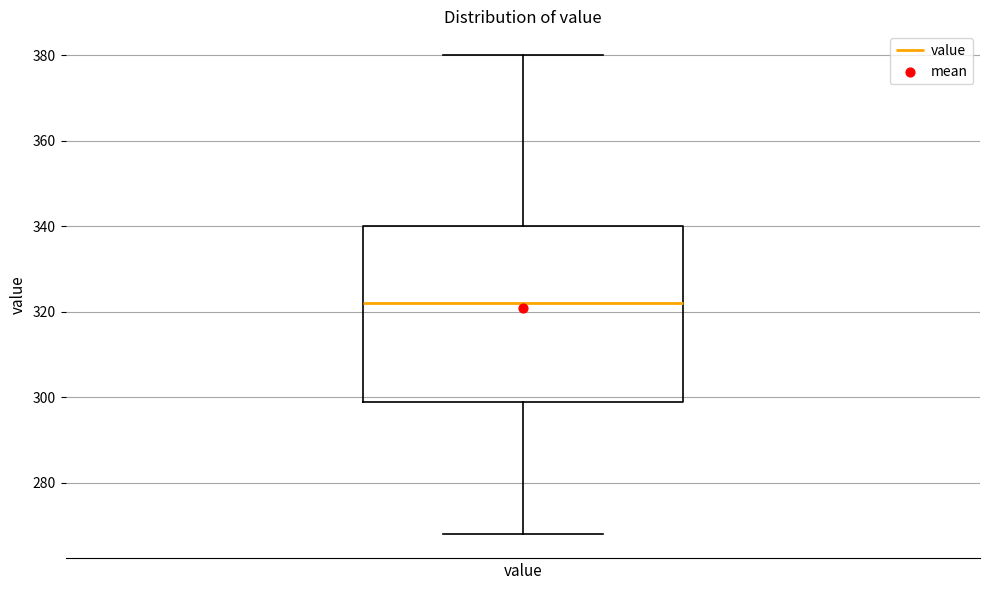

Read this box plot against the y-axis: the position of the median line, the range covered by the box, and the ends of both whiskers. The values are not printed on the chart, so give them approximately, as read against the axis.

median 322, box 300 to 340, whiskers 268 to 380